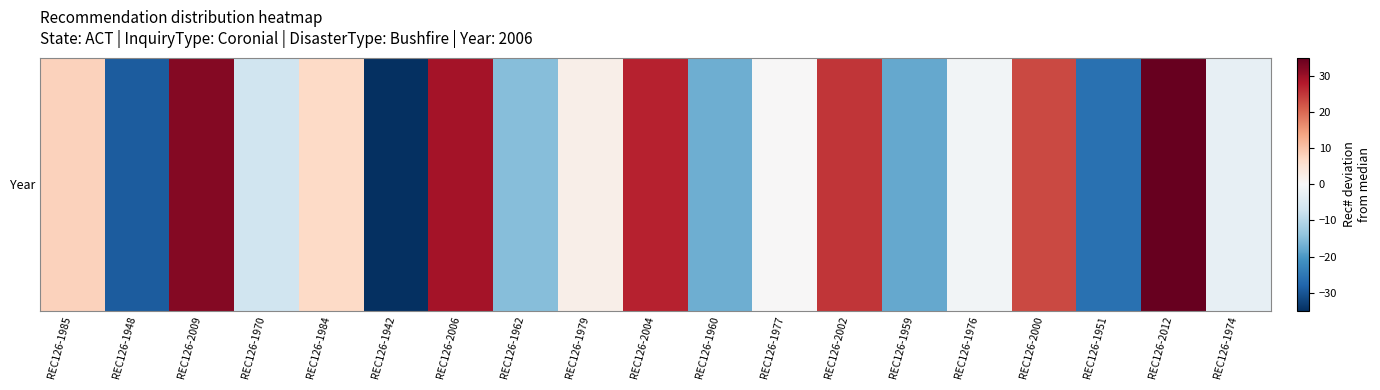

Where does the data first go above 0?

REC126-1985